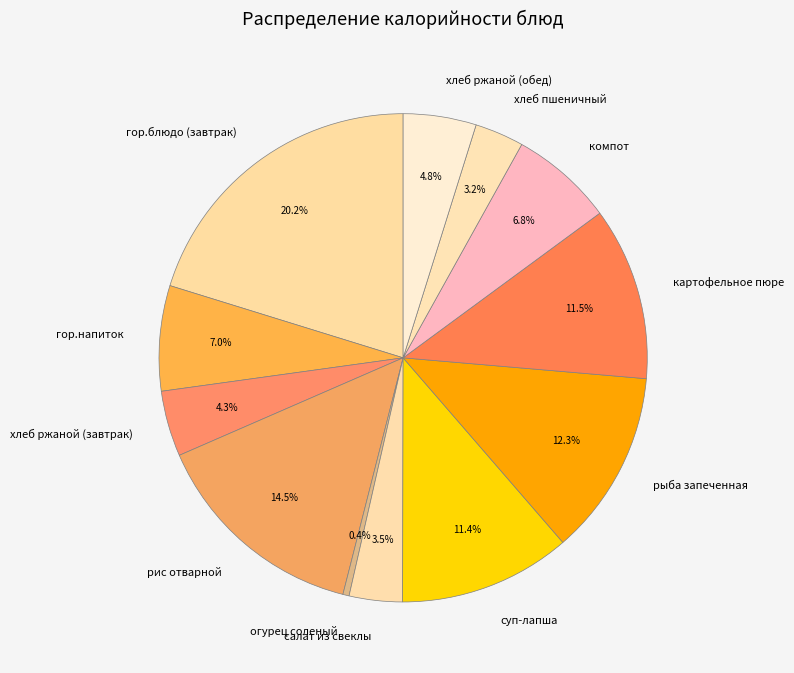

How many segments does this pie chart have?

12